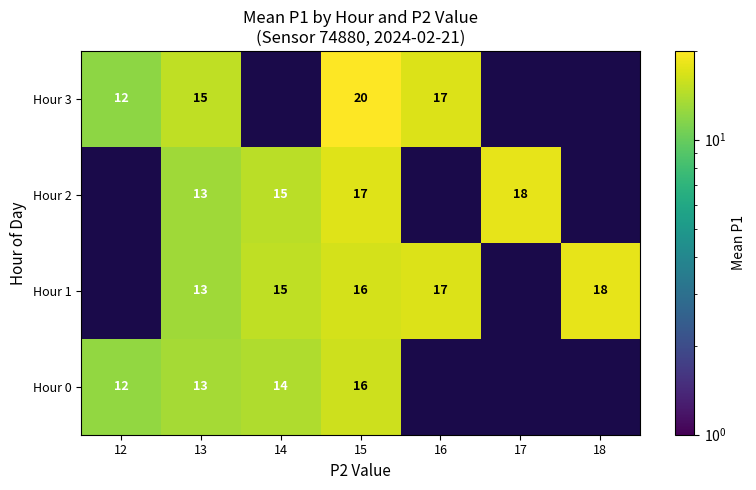

What is the total value across all series at 15?

69